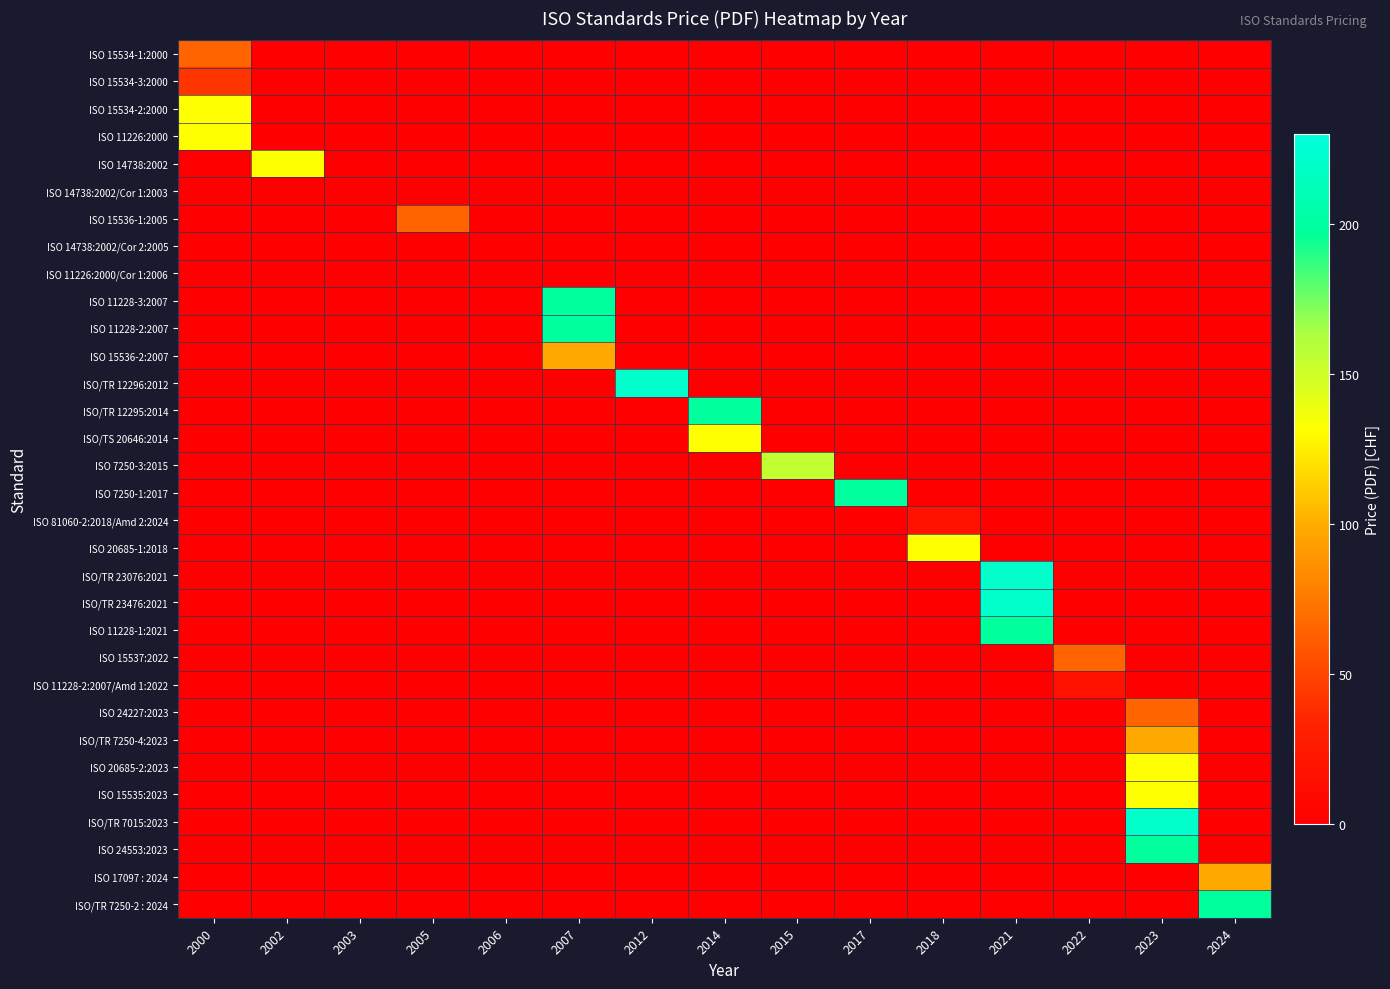

Count the number of data series in this chart.

32